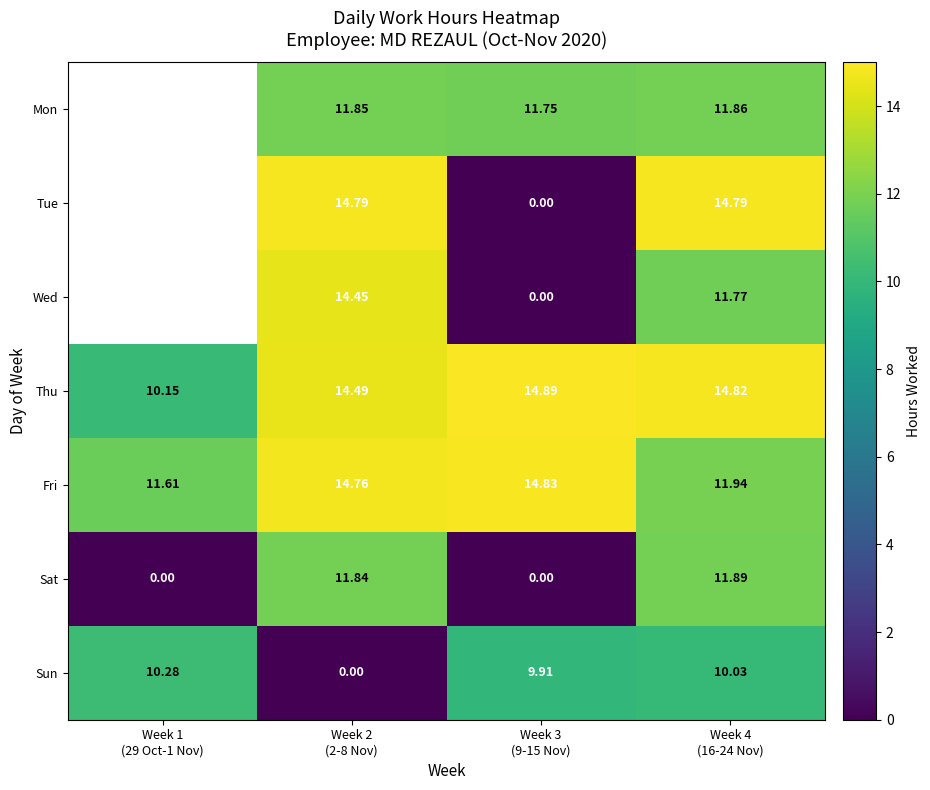

At which label does Sun first exceed 10?

Week 1 (29 Oct-1 Nov)